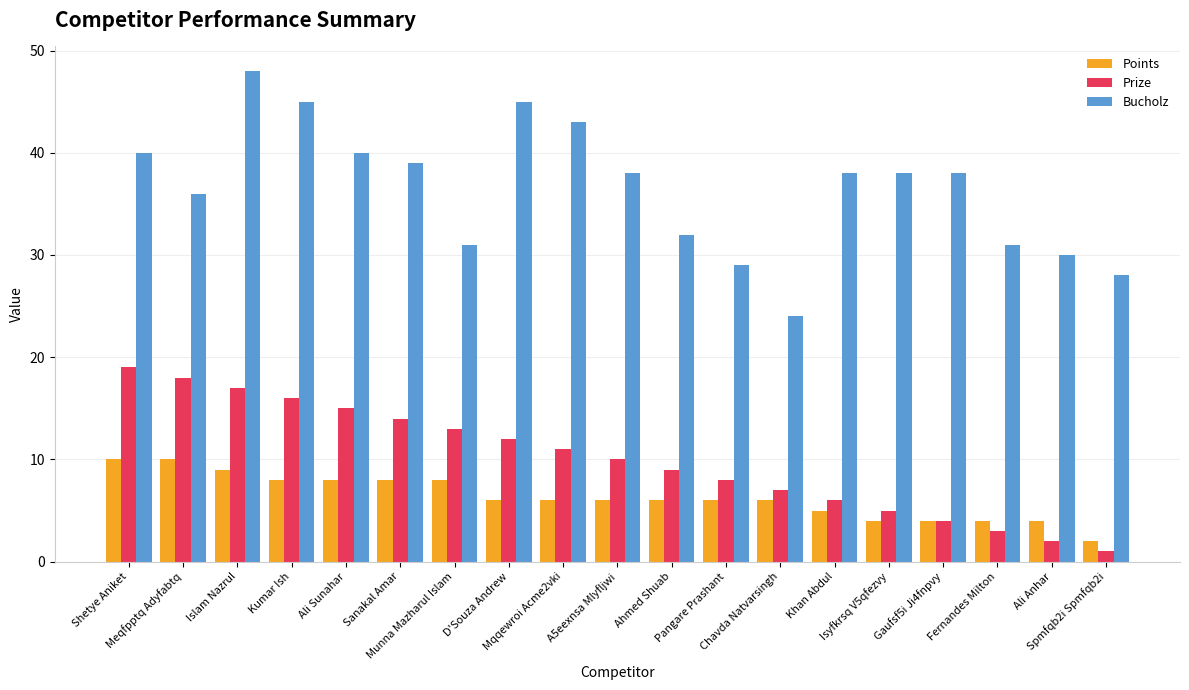

What is the maximum value for Points?

10